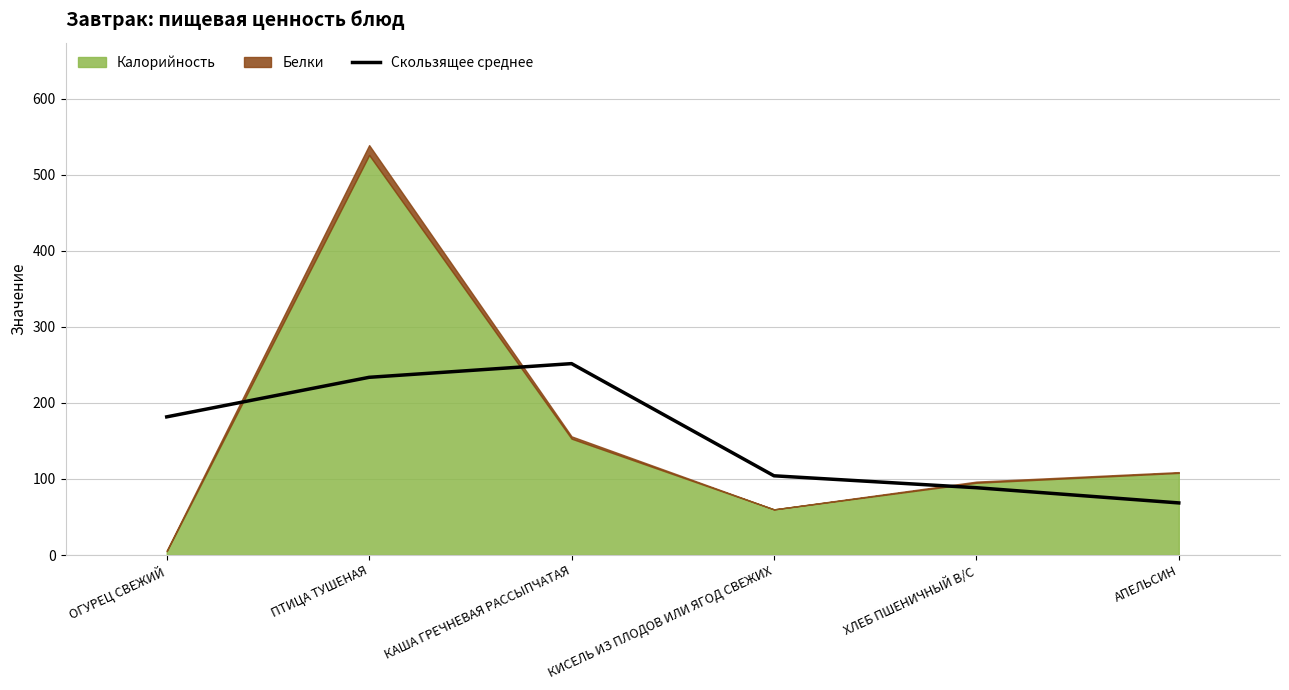

What is the difference between the maximum and second lowest values?

163.2